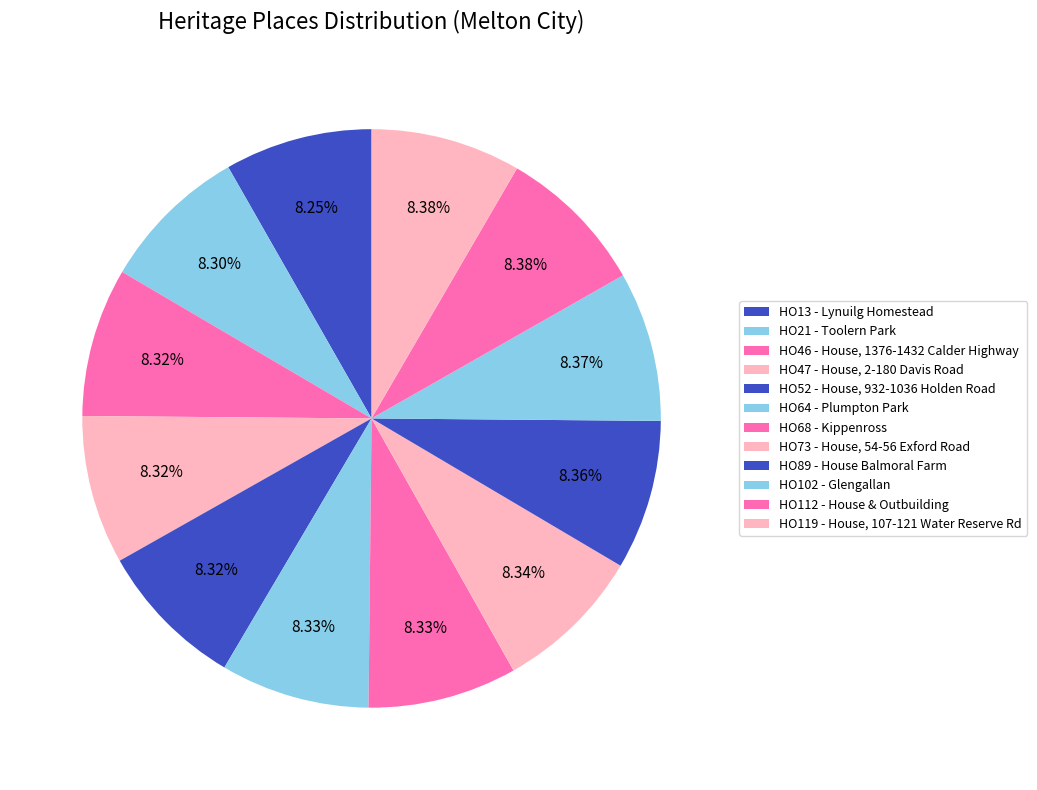

To the nearest percent, what portion does HO46 - House, 1376-1432 Calder Highway represent?

8%